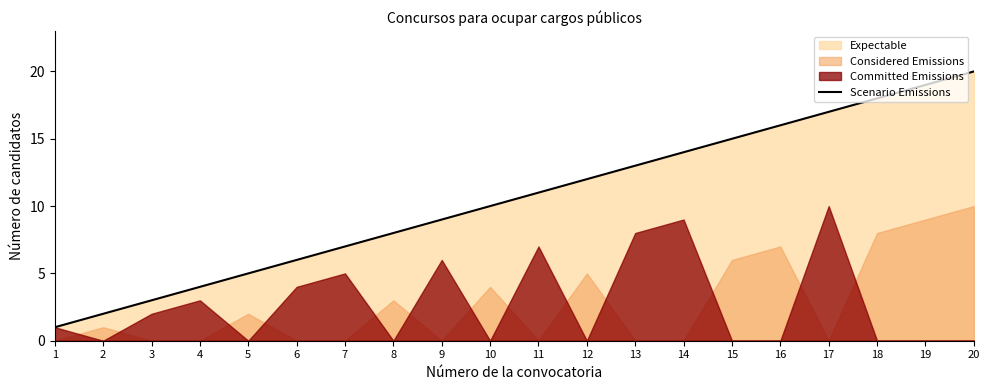

What is the change in value from 3 to 10?

+7